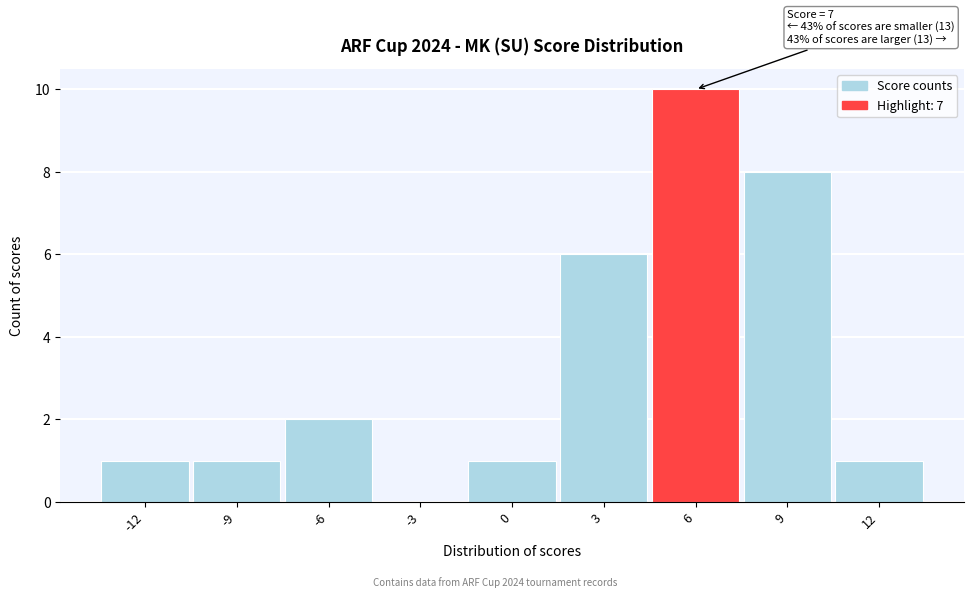

Reading left to right, transcribe all the data shown in this chart.

-12=1	-9=1	-6=2	-3=0	0=1	3=6	6=10	9=8	12=1